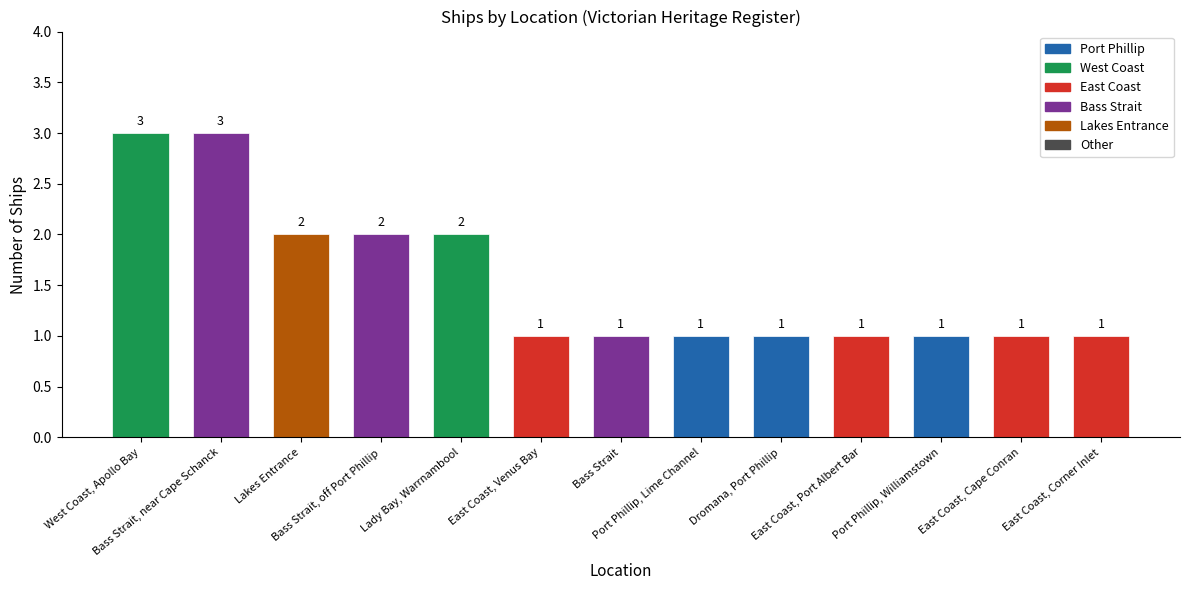

What is the greatest value displayed?

3